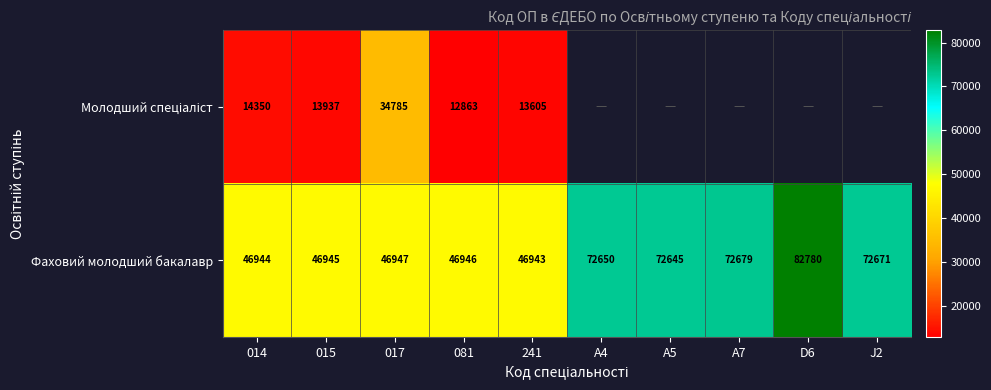

Rank the categories by Фаховий молодший бакалавр value from lowest to highest.

241, 014, 015, 081, 017, A5, A4, J2, A7, D6